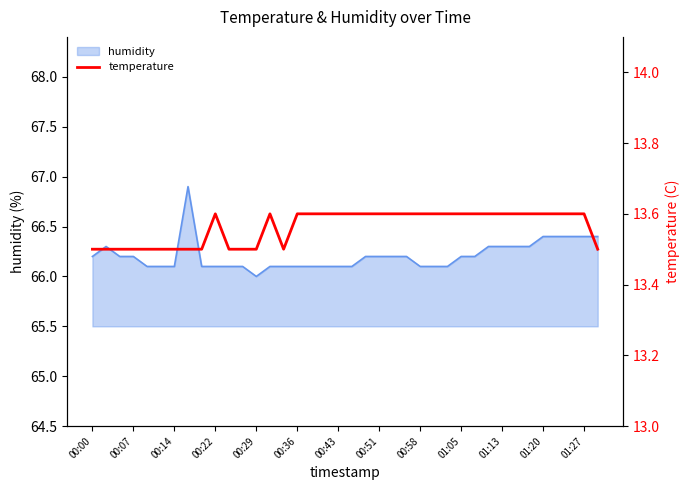

Does the chart display data point markers on the line(s)?

No